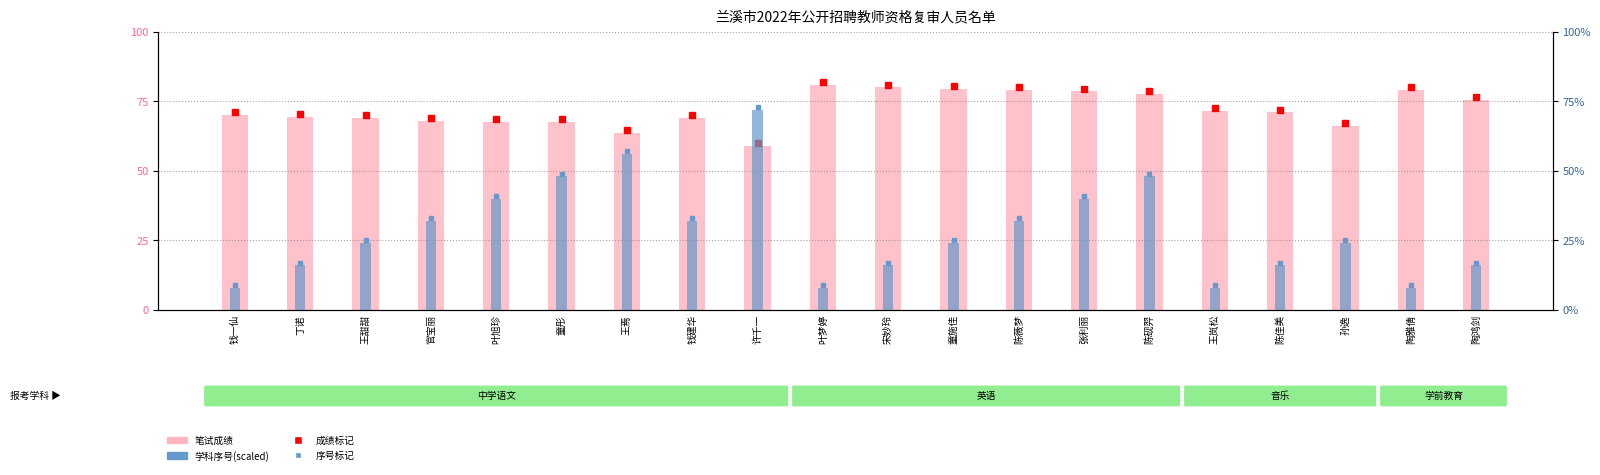

Where is 学科序号(scaled) nearest to the value 40?

叶旭珍